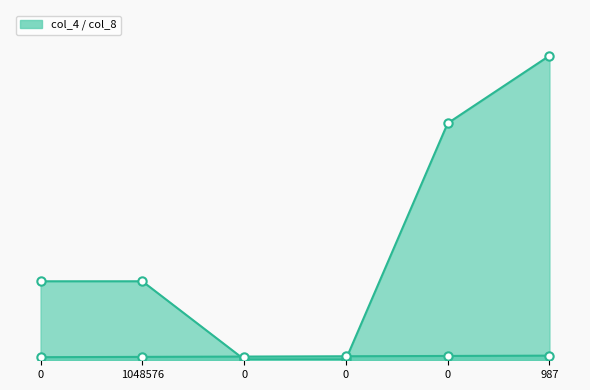

What is the average value of the col_8 series?

12